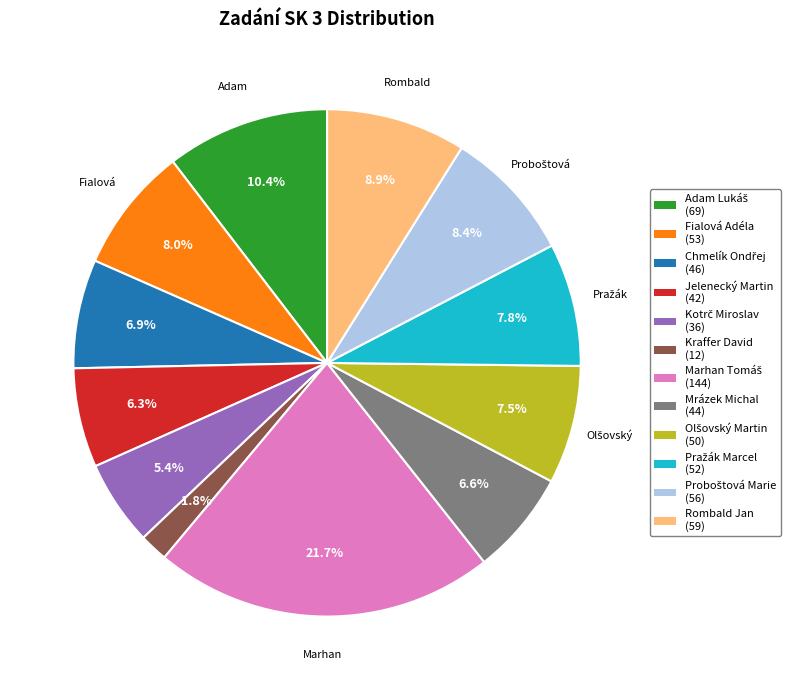

Which slice is the smallest?

Kraffer David